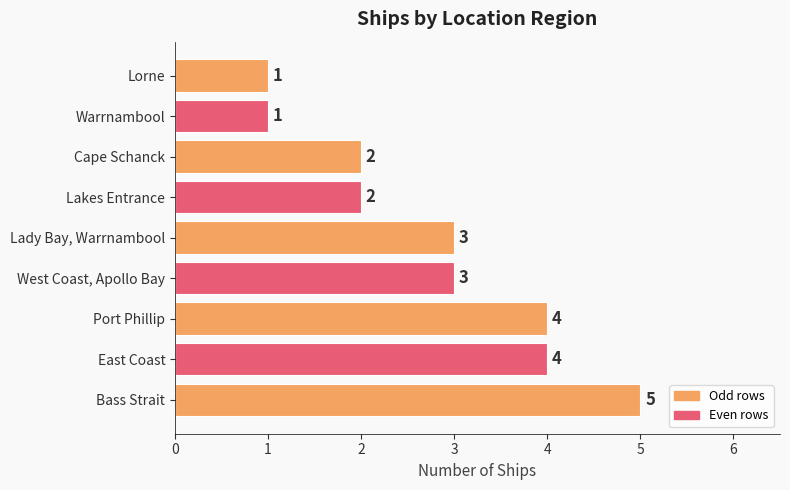

Reading top to bottom, extract all data points from this chart.

1	1	2	2	3	3	4	4	5